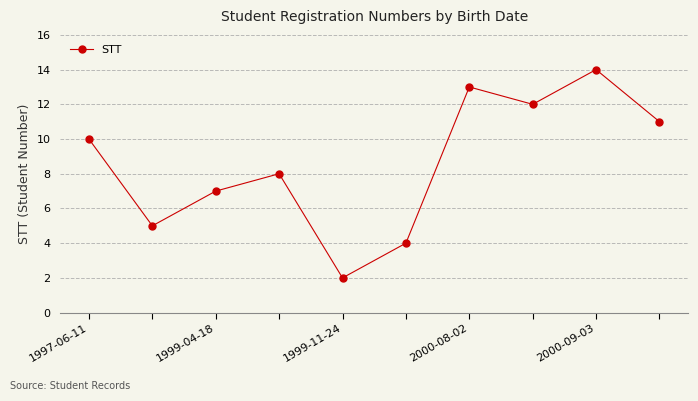

What is the greatest value displayed?

14